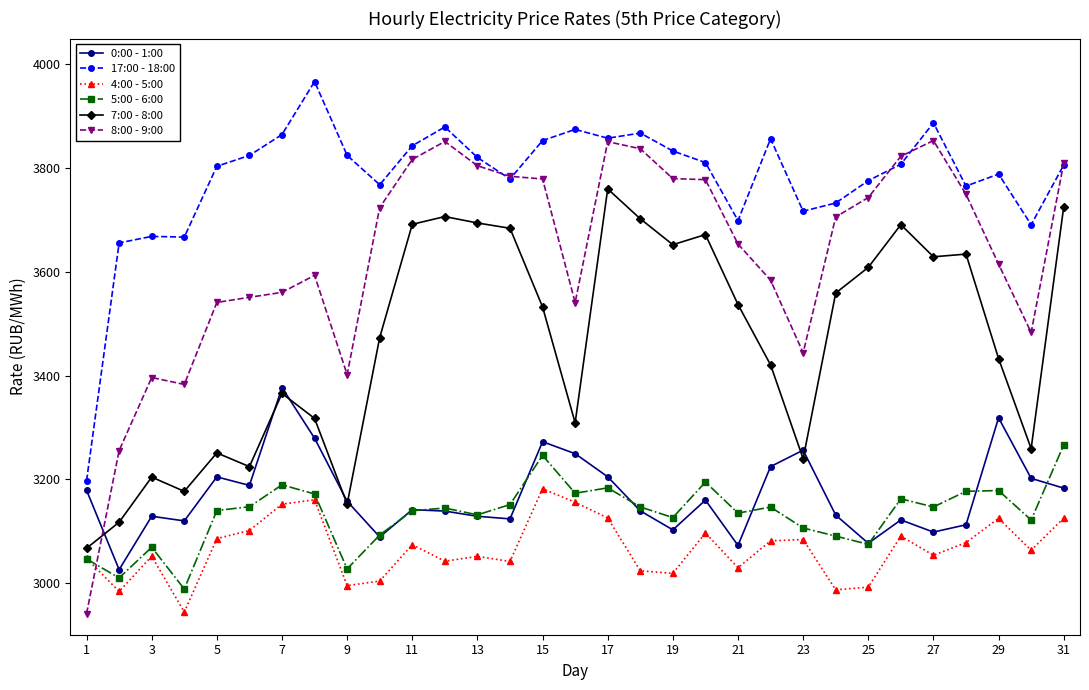

After their last crossing, which series has the higher values: 7:00 - 8:00 or 0:00 - 1:00?

7:00 - 8:00